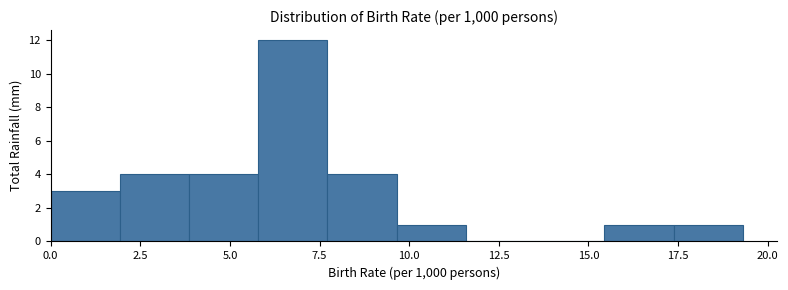

Read against the x-axis, roughly where is the centre of the tallest bar?

7.0